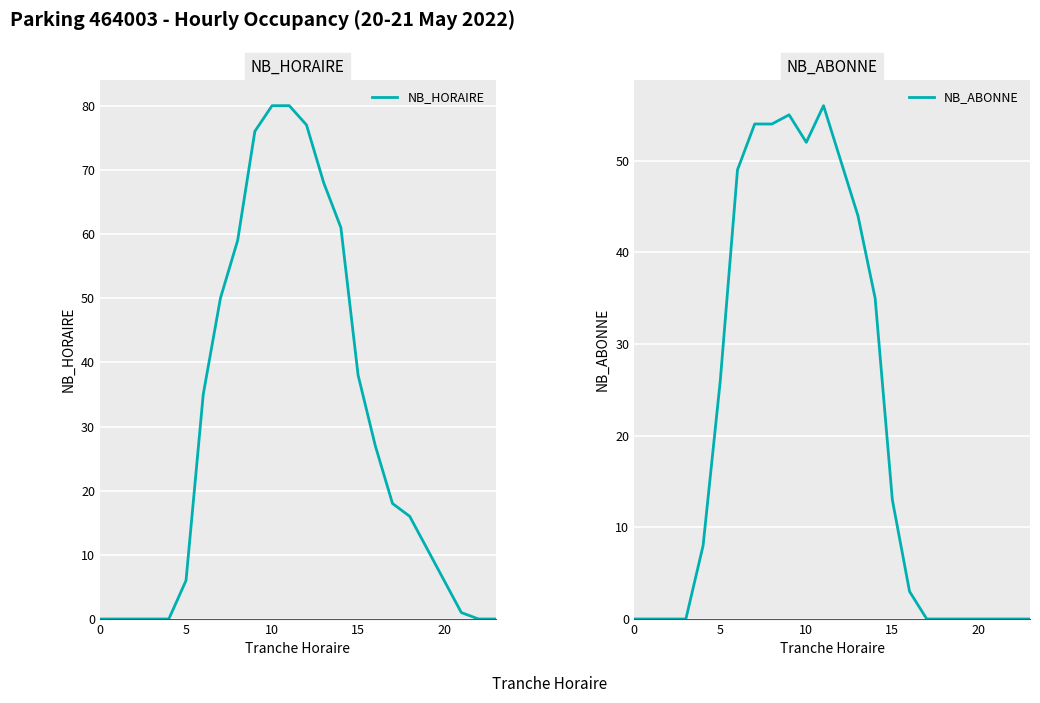

How many times do NB_HORAIRE and NB_ABONNE cross each other?

1